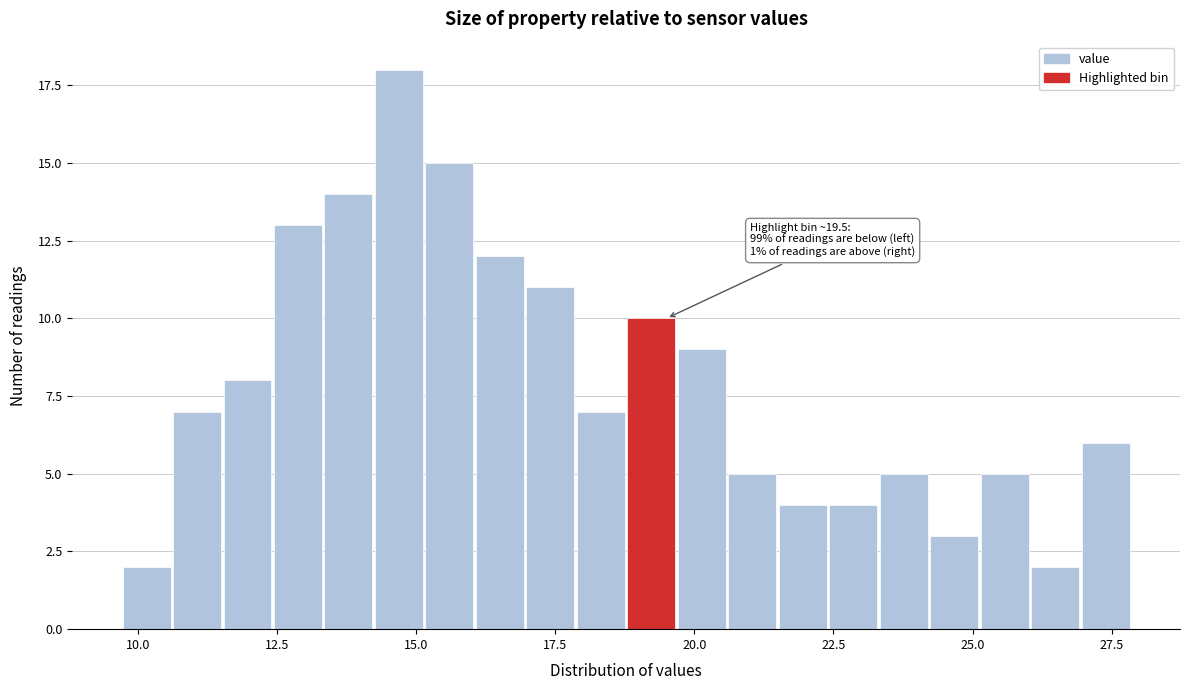

Read against the x-axis, roughly where is the centre of the tallest bar?

14.5